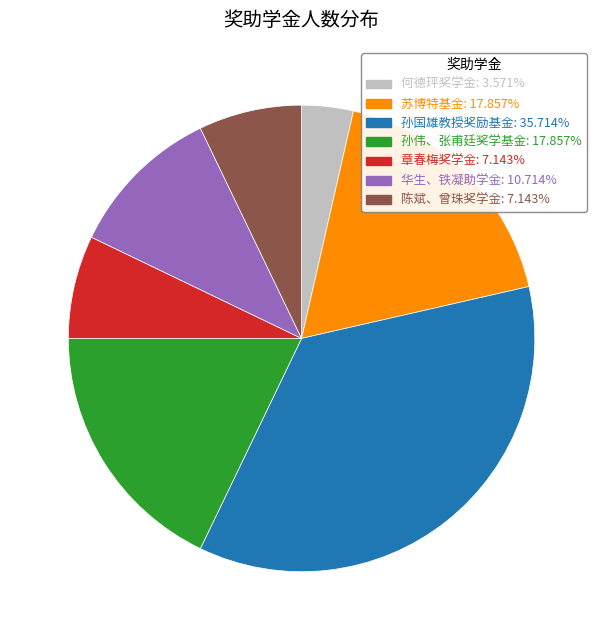

What is the ratio of the value at 孙国雄教授奖励基金: 35.714% to the value at 何德玶奖学金: 3.571%?

10.0